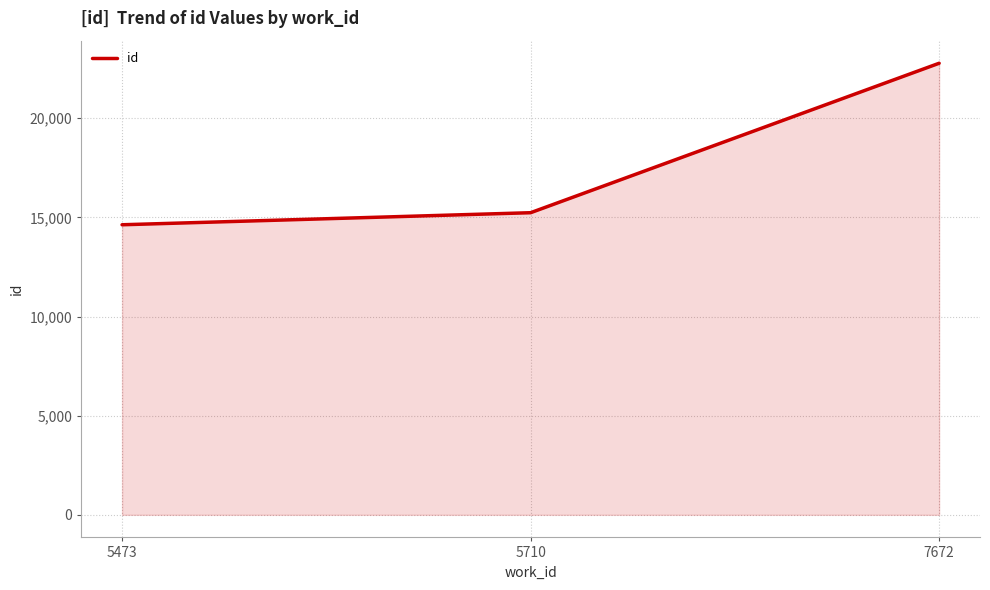

What is the sum of all values?

52644